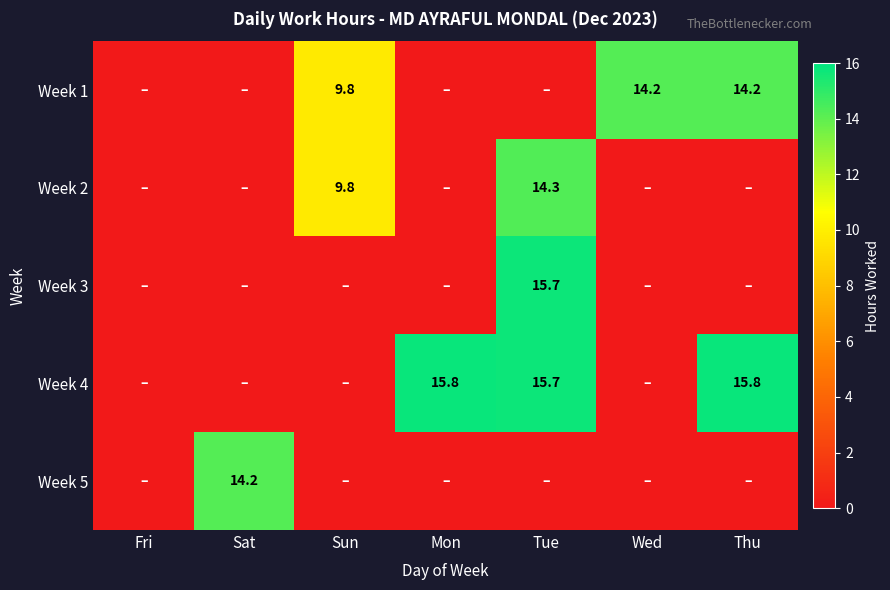

What is the greatest value displayed?

15.8